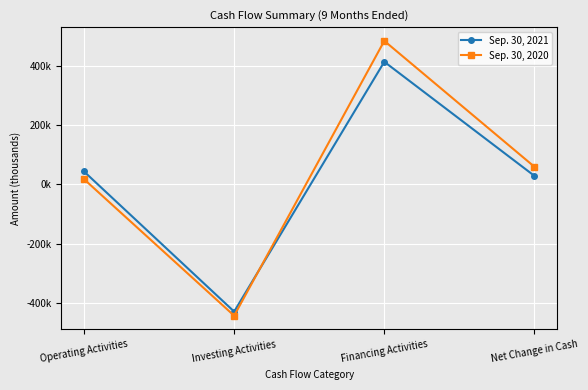

What are all the series names shown in the legend?

Sep. 30, 2021, Sep. 30, 2020